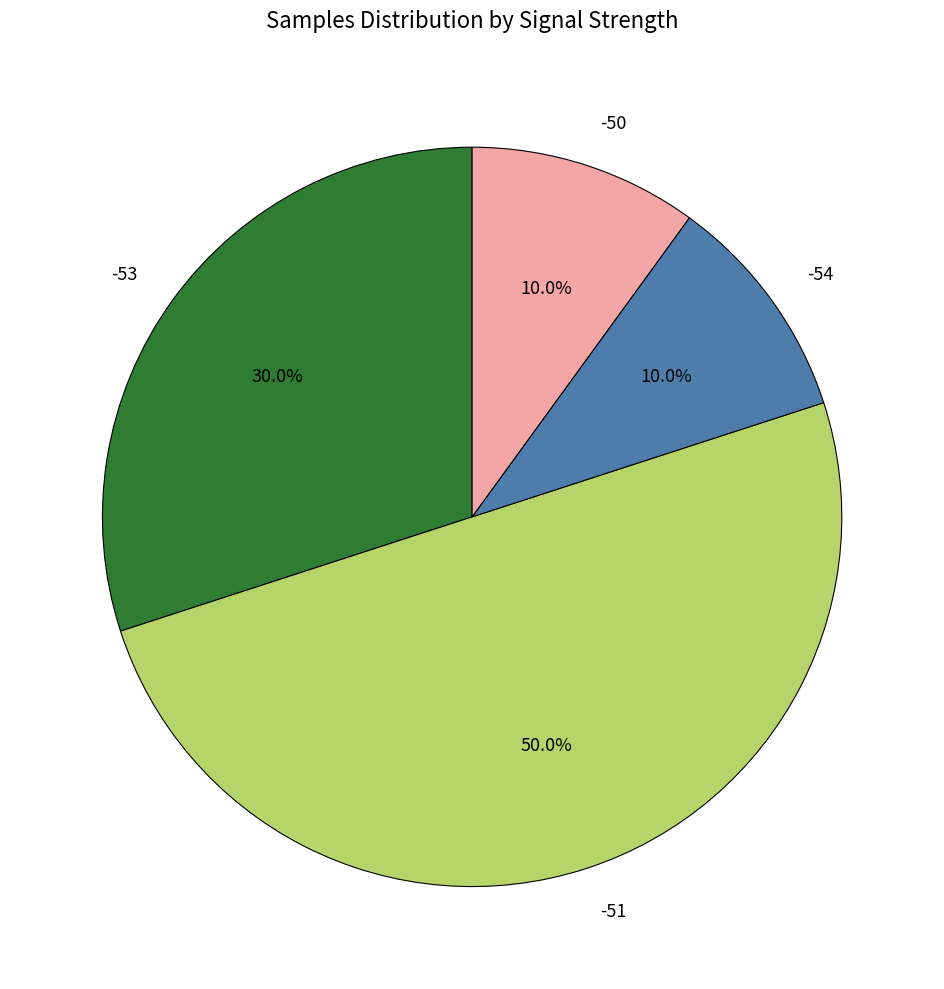

Between -51 and -50, which is larger?

-51